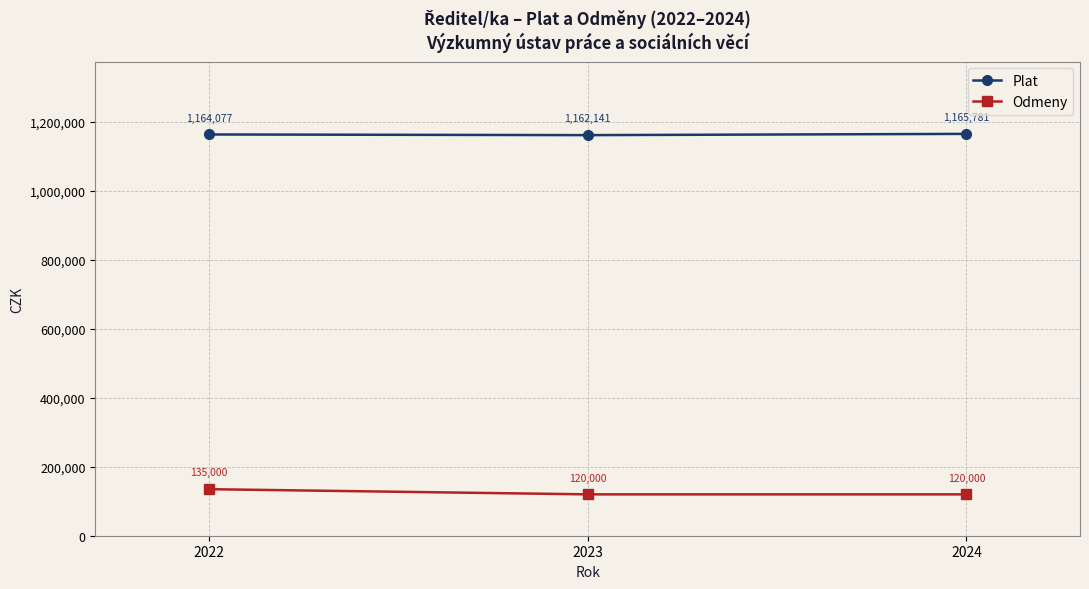

What is the difference between the maximum and minimum values in the Plat series?

3640